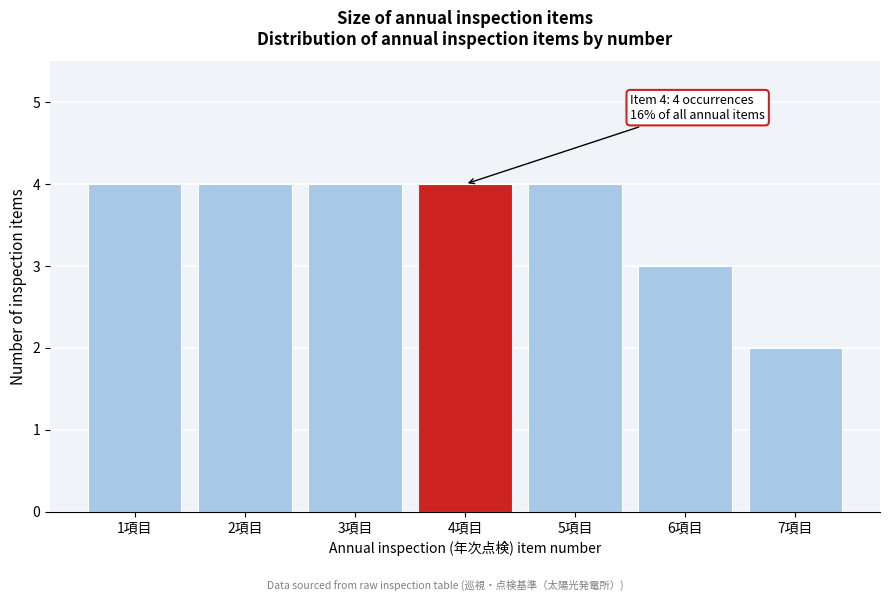

Reading right to left, what are all the values shown in this chart?

2	3	4	4	4	4	4